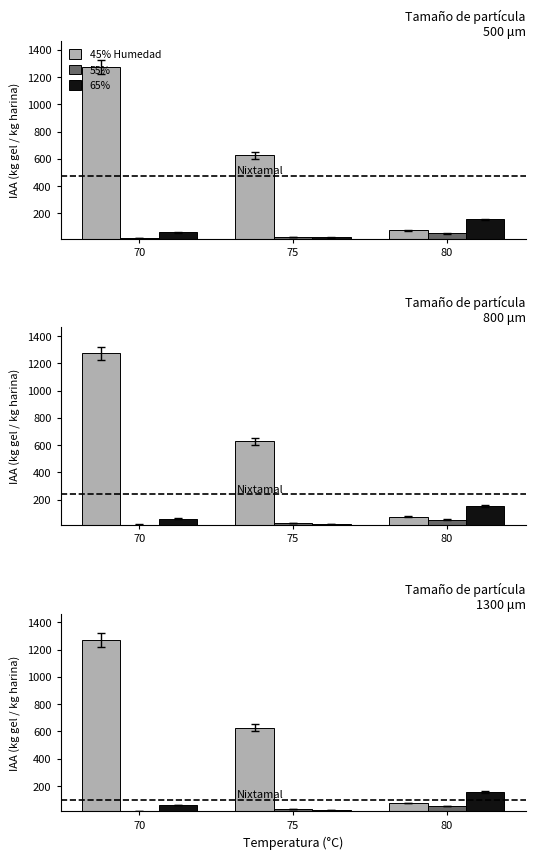

What is the sum of all 65% values?

241